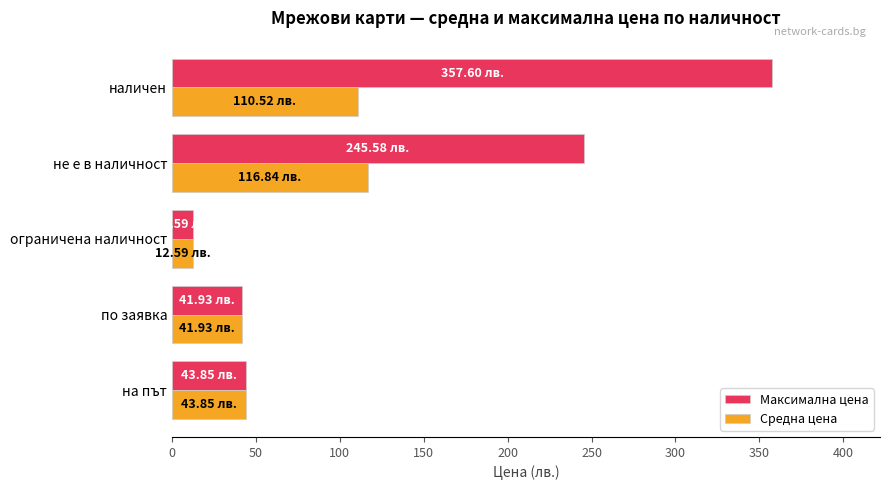

Rank the series at не е в наличност from highest to lowest value.

Максимална цена, Средна цена